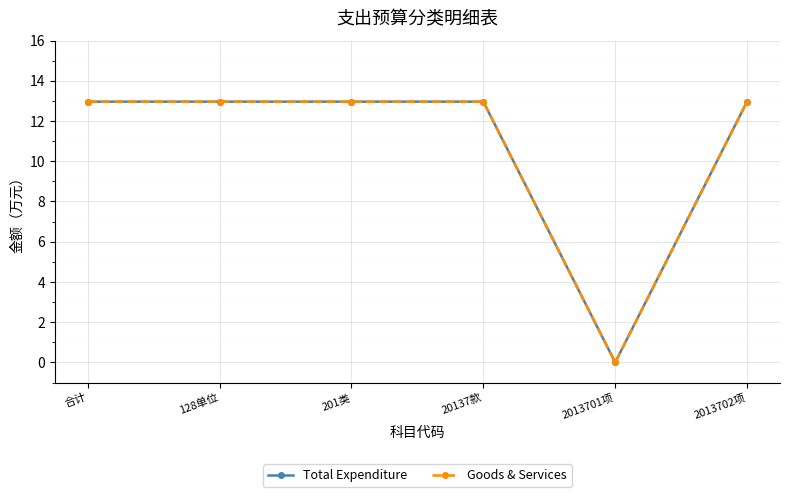

True or false: Total Expenditure and Goods & Services intersect in this chart.

False